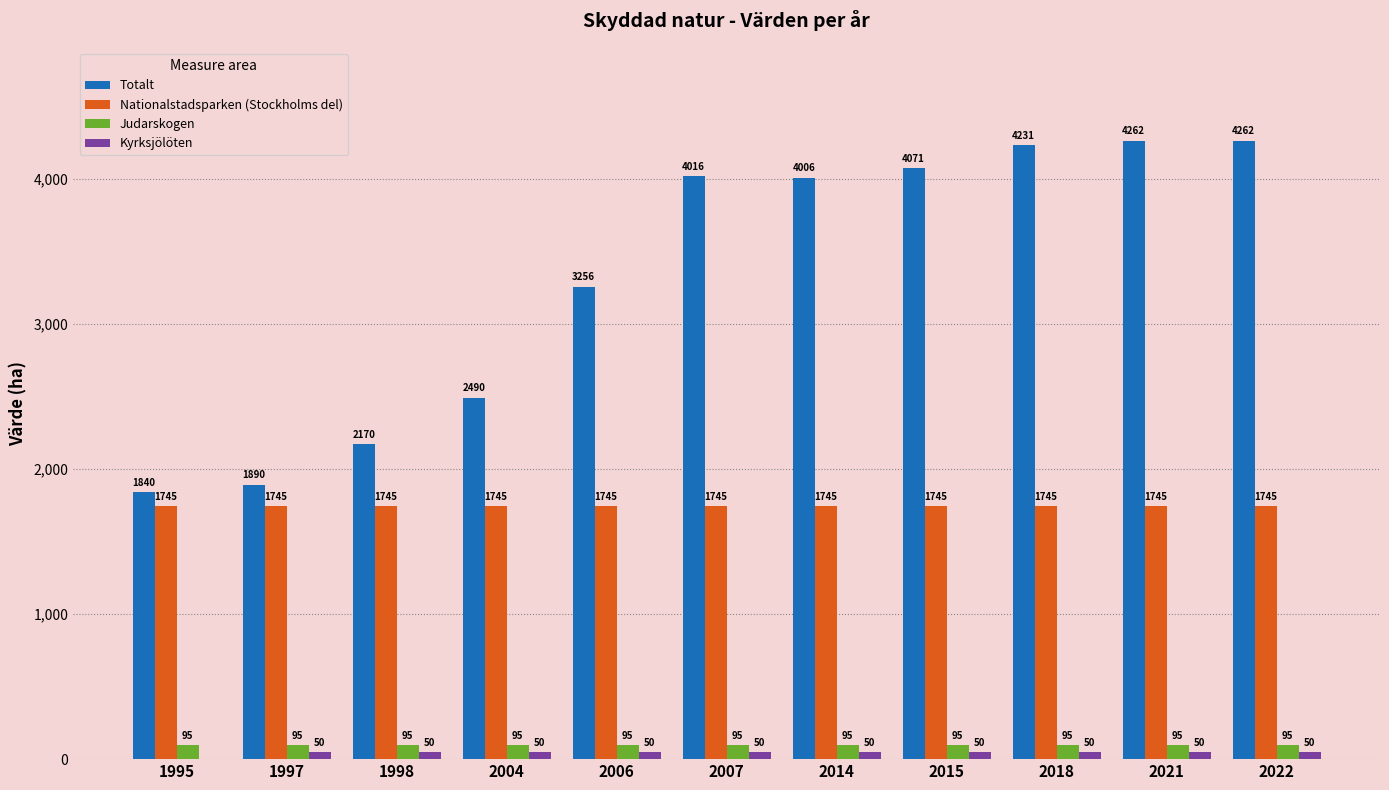

What is the highest value of the Kyrksjölöten series?

50